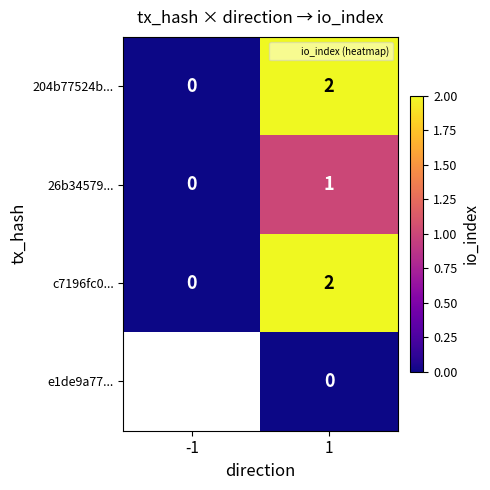

Where is c7196fc0... nearest to the value 1?

-1